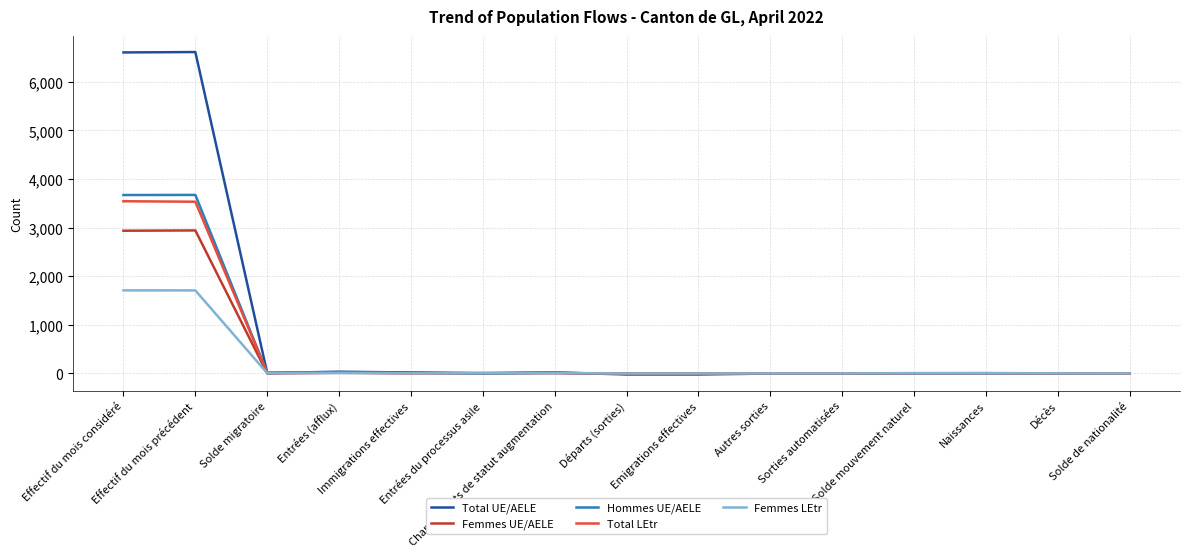

Which series has the widest spread of values?

Total UE/AELE